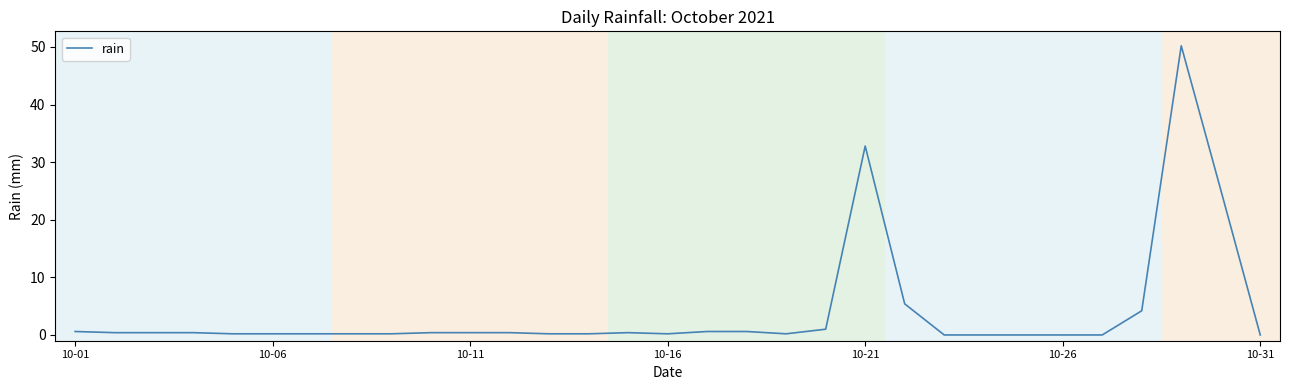

True or false: the data has more than 0 interior local peaks.

True